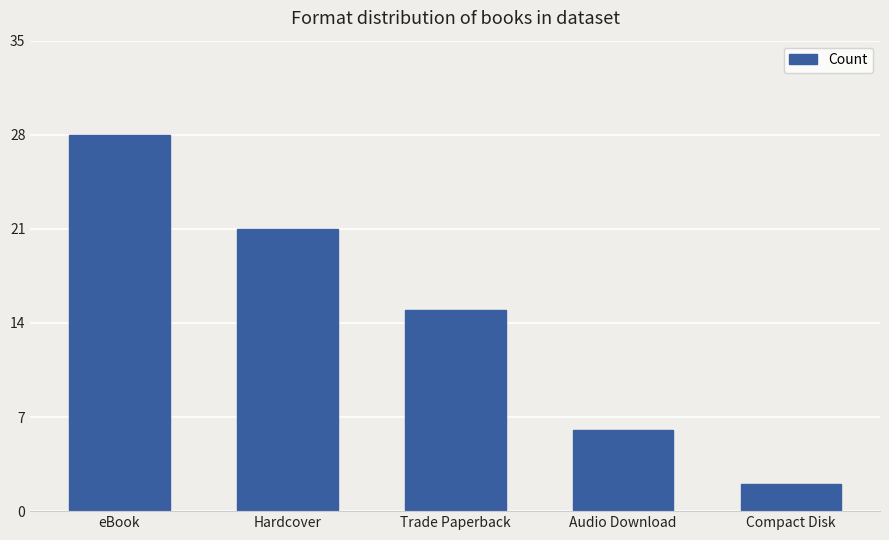

Rank the categories by value from lowest to highest.

Compact Disk, Audio Download, Trade Paperback, Hardcover, eBook